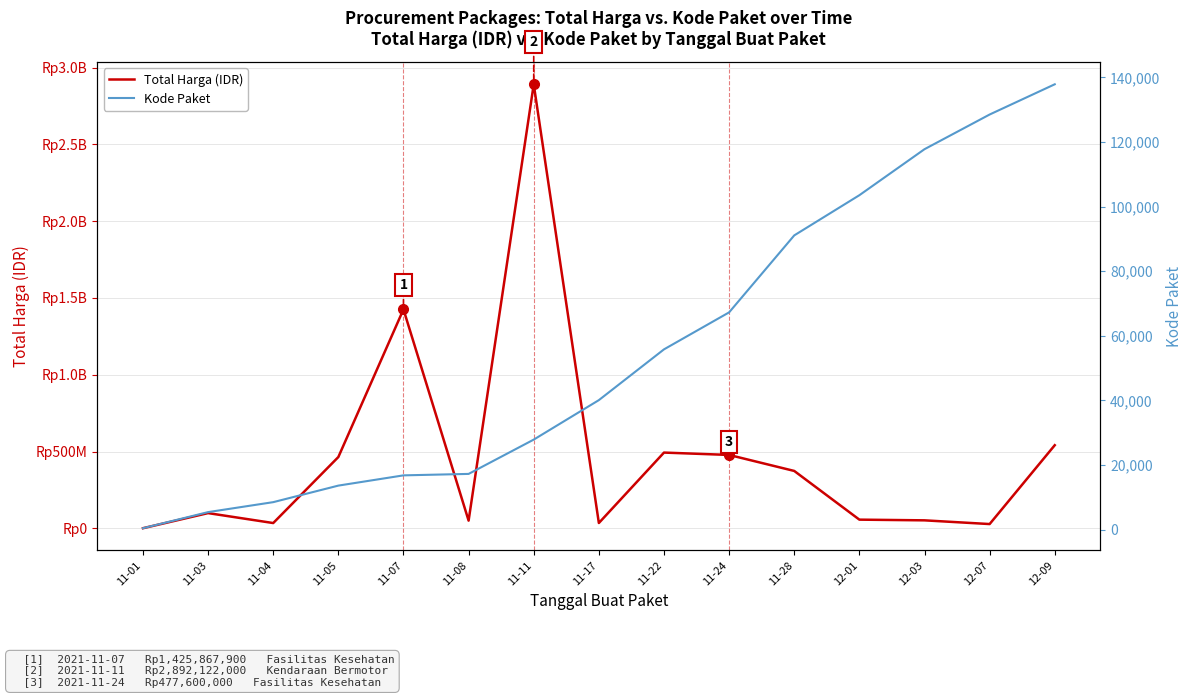

What is the value of the Total Harga (IDR) point at the 7th from the left?

2892122000